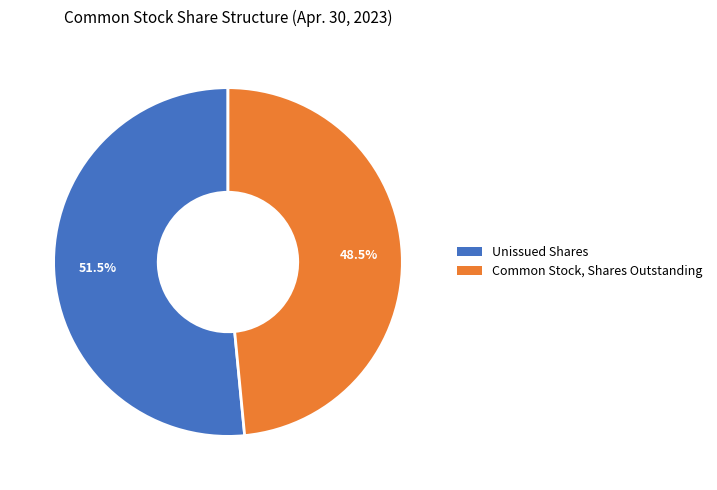

Which category has the biggest portion of the pie?

Unissued Shares